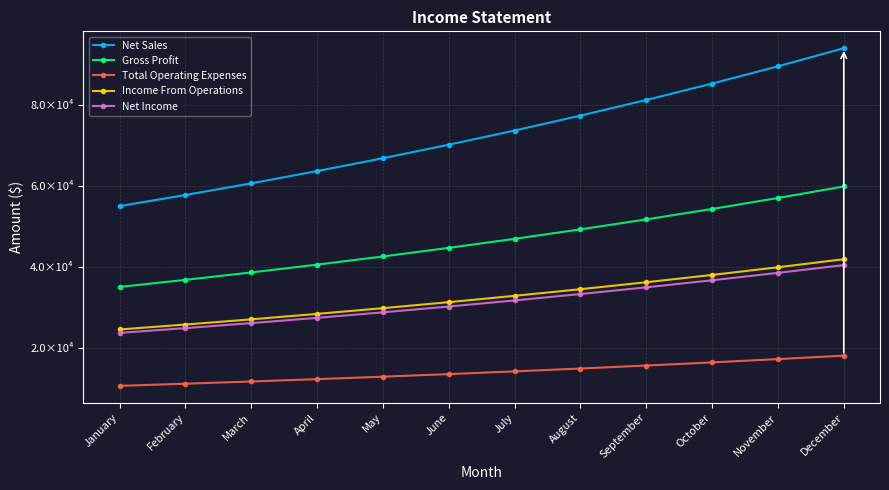

Is the value of Net Sales at August greater than the value of Total Operating Expenses at November?

Yes